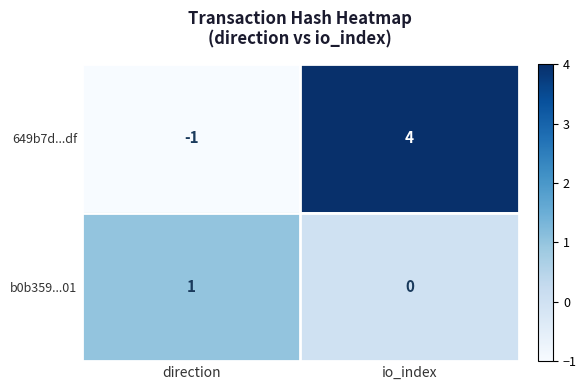

How many positive values does the b0b359...01 series have?

1